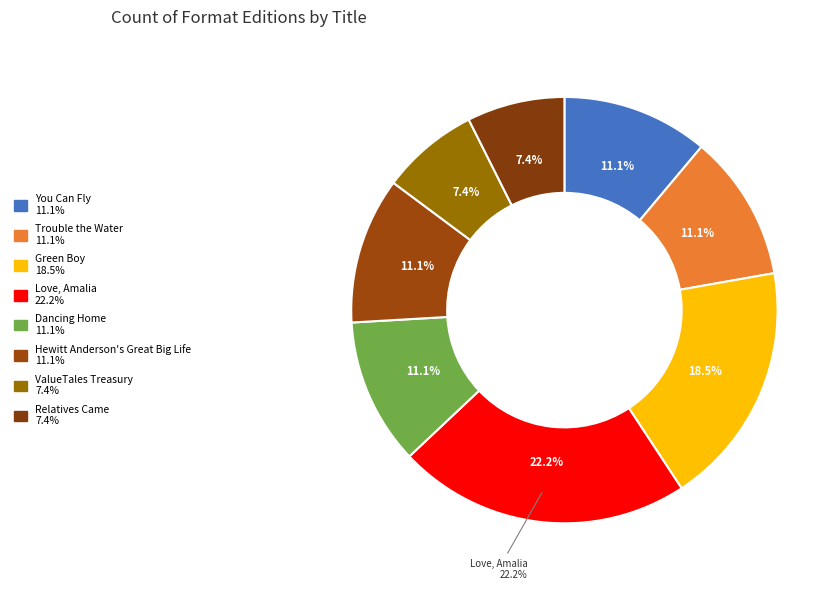

The Dancing Home slice represents 2% of the pie. True or false?

False